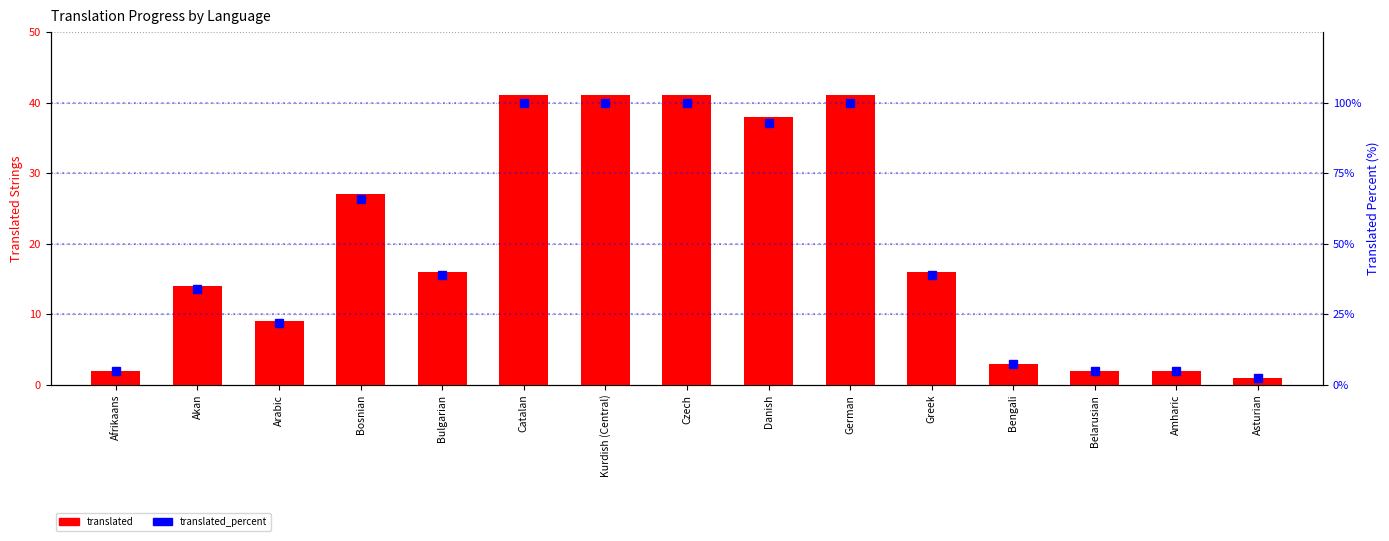

List the labels in order of translated value, largest first.

Catalan, Kurdish (Central), Czech, German, Danish, Bosnian, Bulgarian, Greek, Akan, Arabic, Bengali, Afrikaans, Belarusian, Amharic, Asturian